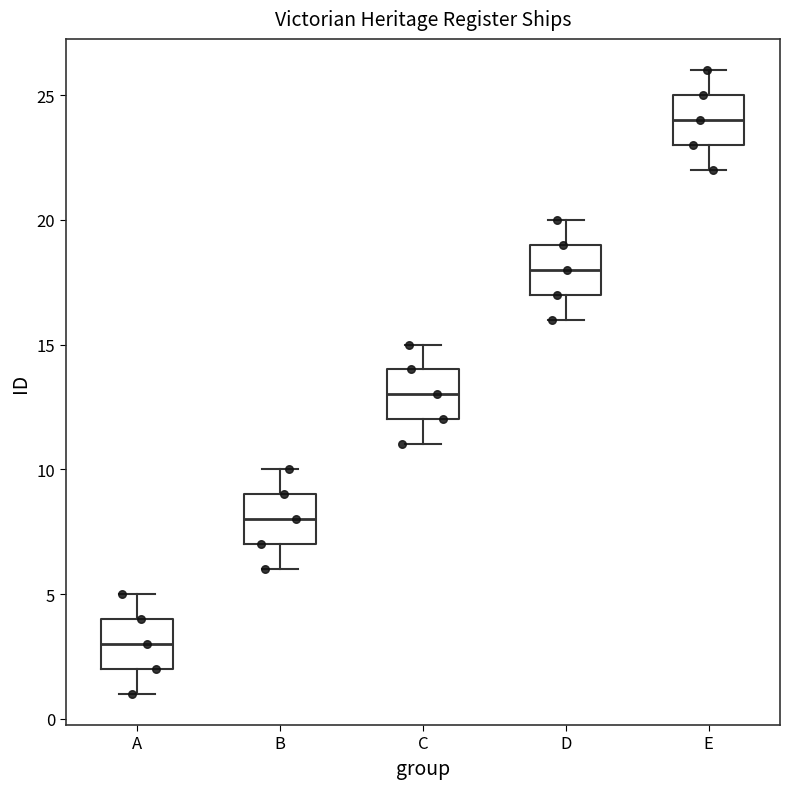

Which box has the lowest median line?

A